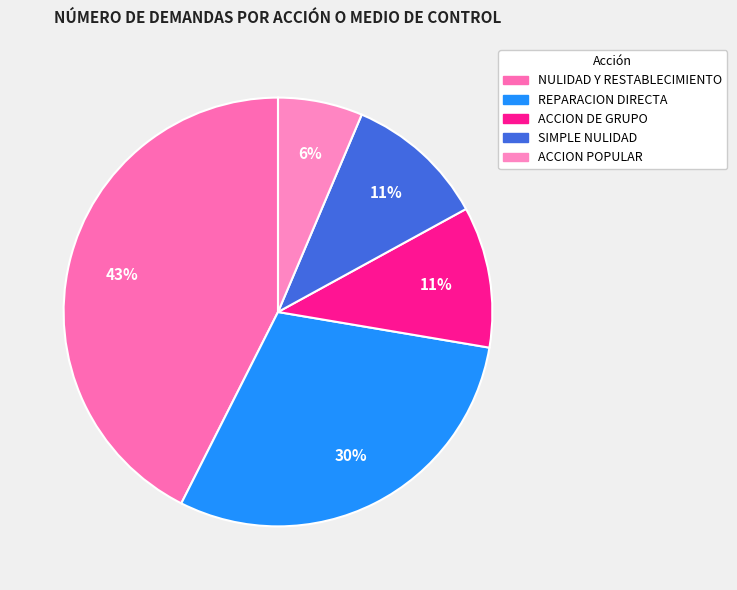

Which slice is the smallest?

ACCION POPULAR